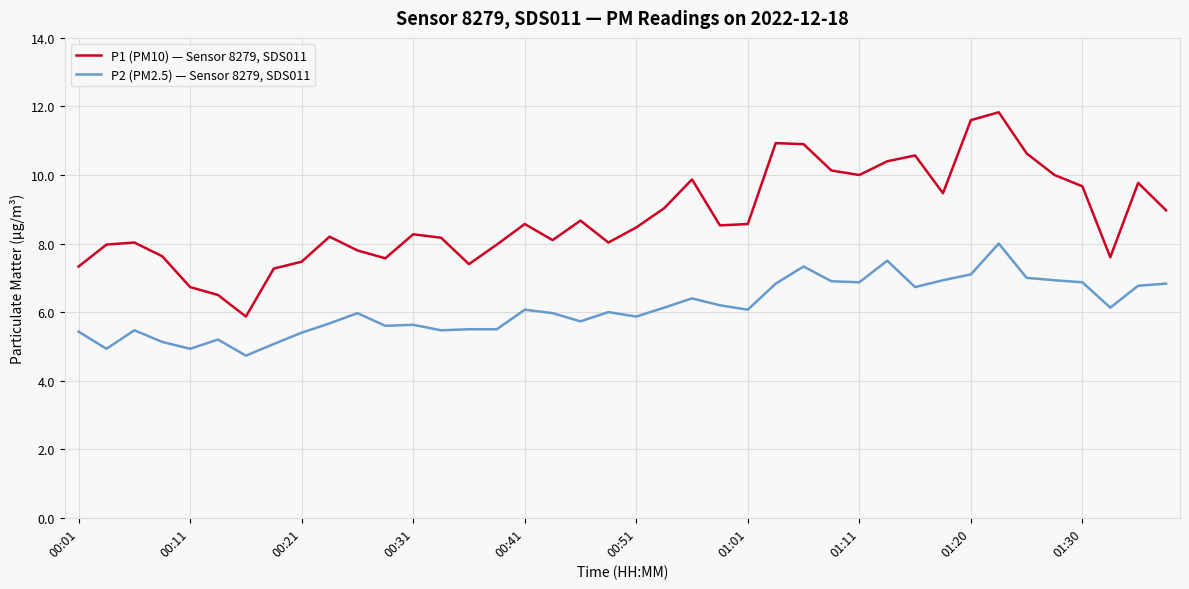

What is the lowest value of the P2 (PM2.5) — Sensor 8279, SDS011 series?

4.7